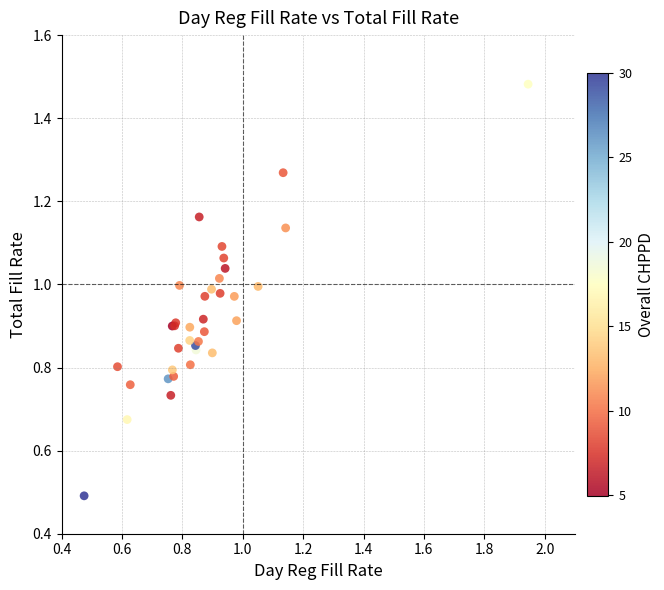

What Y value in the scatter plot is closest to 0?

0.5